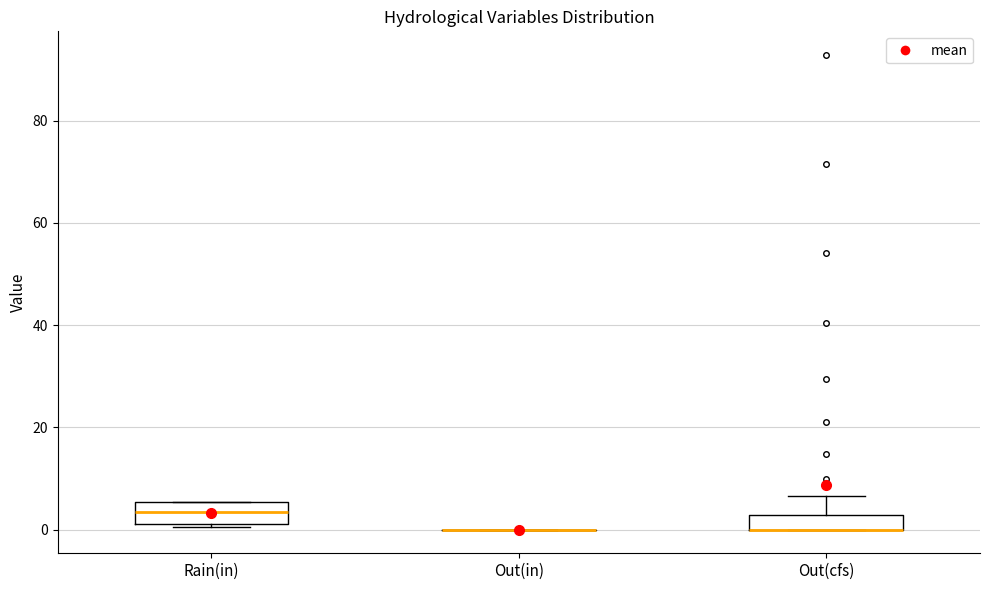

Where is the upper edge of the box for Rain(in) on the y-axis? The values are not printed on the chart, so give them approximately, as read against the axis.

6